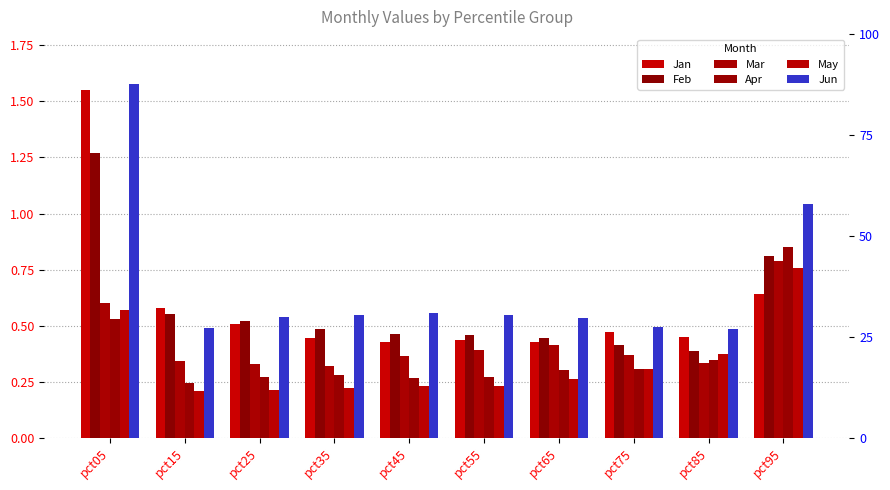

What is the difference between the Mar values at pct25 and pct05?

0.3